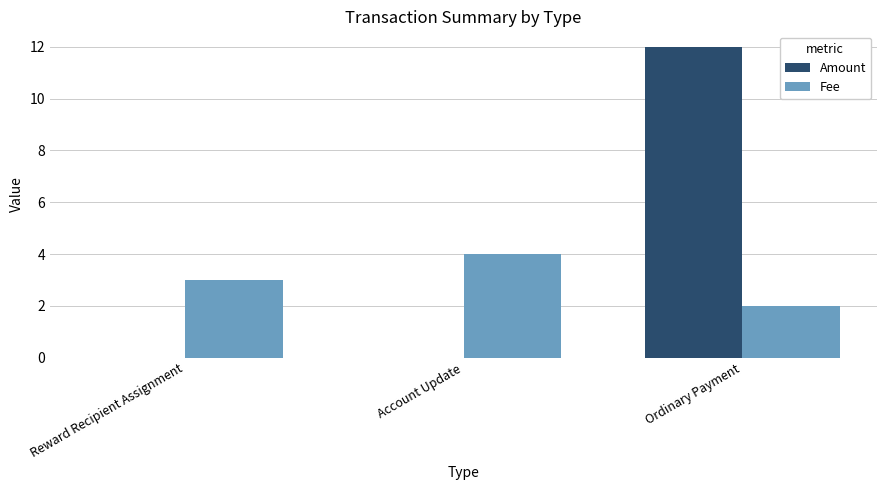

Which label corresponds to the largest value in the chart?

Ordinary Payment